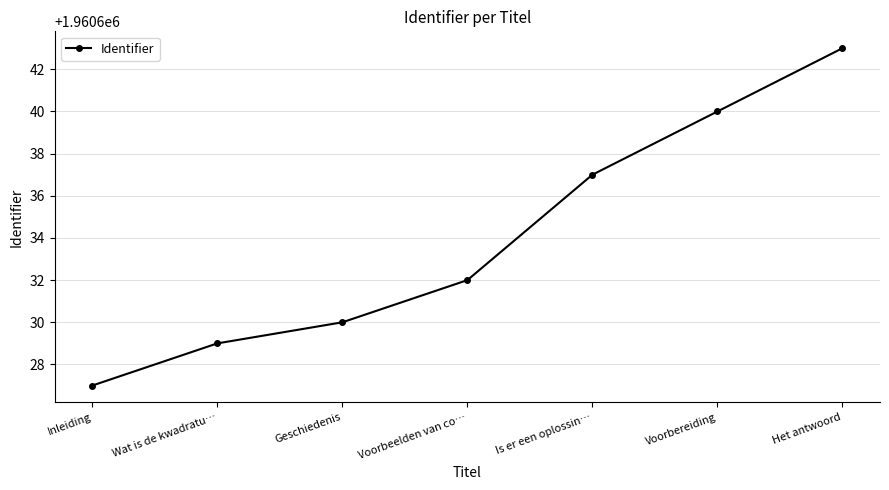

How many series are shown in this chart?

1